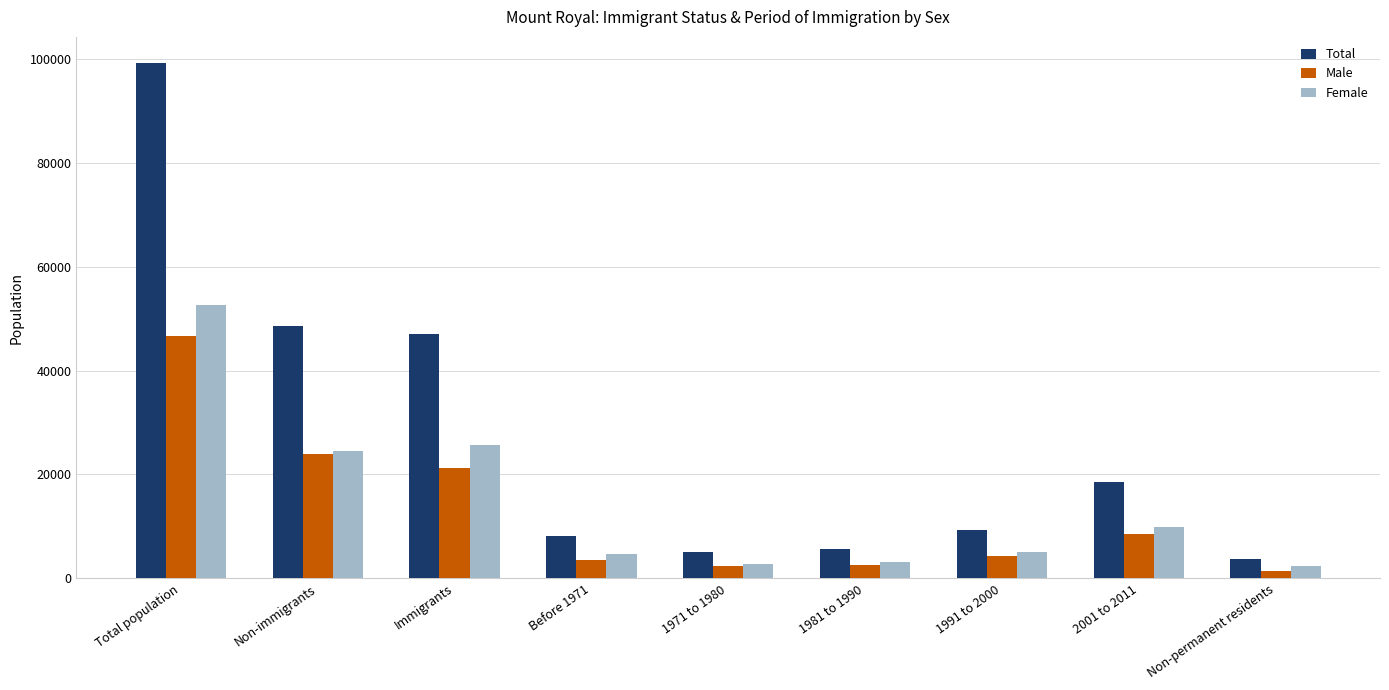

What is the difference between the highest and lowest values at 1971 to 1980?

2765